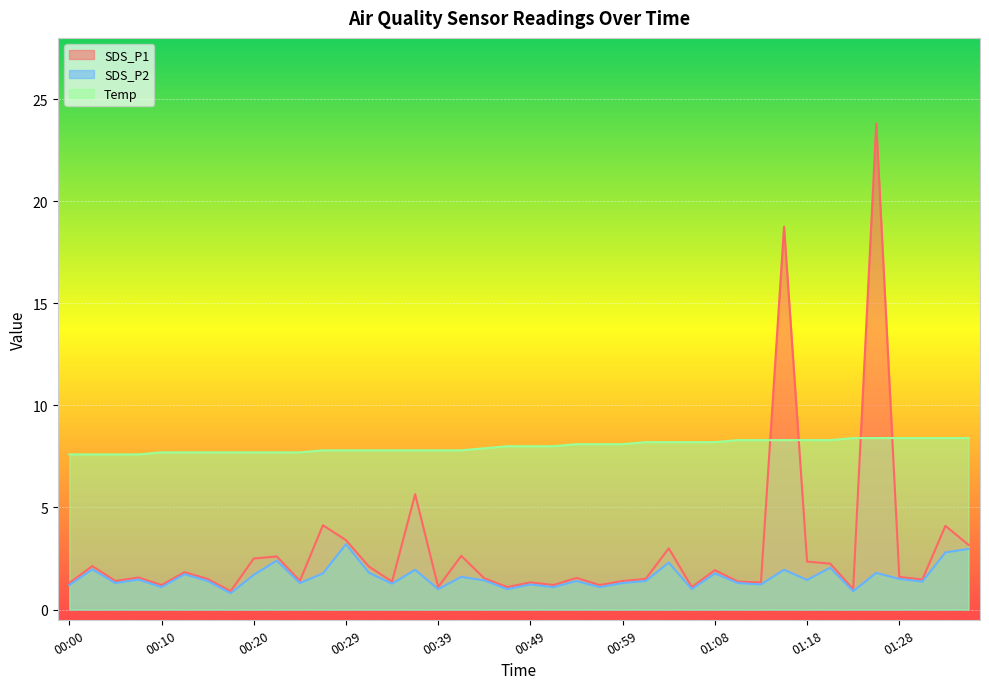

How many times do SDS_P1 and Temp cross each other?

4